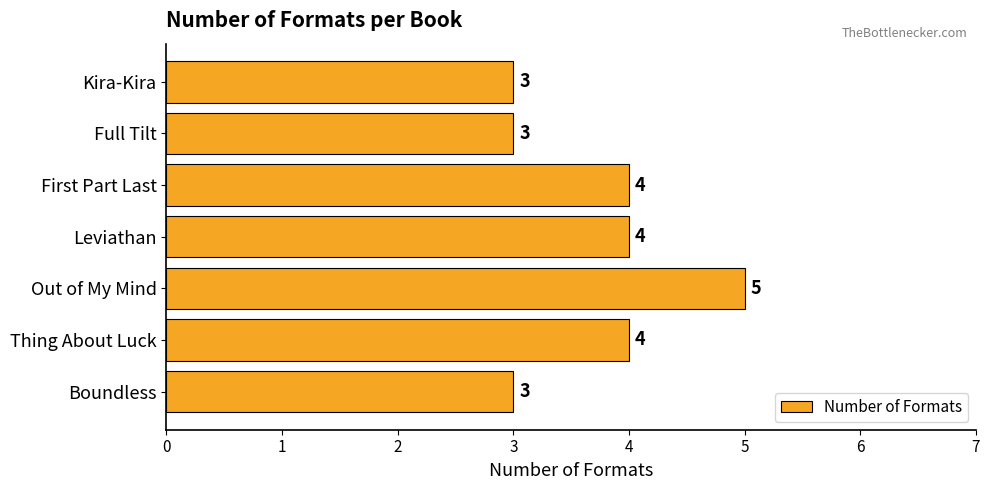

What is the approximate value at Kira-Kira?

3